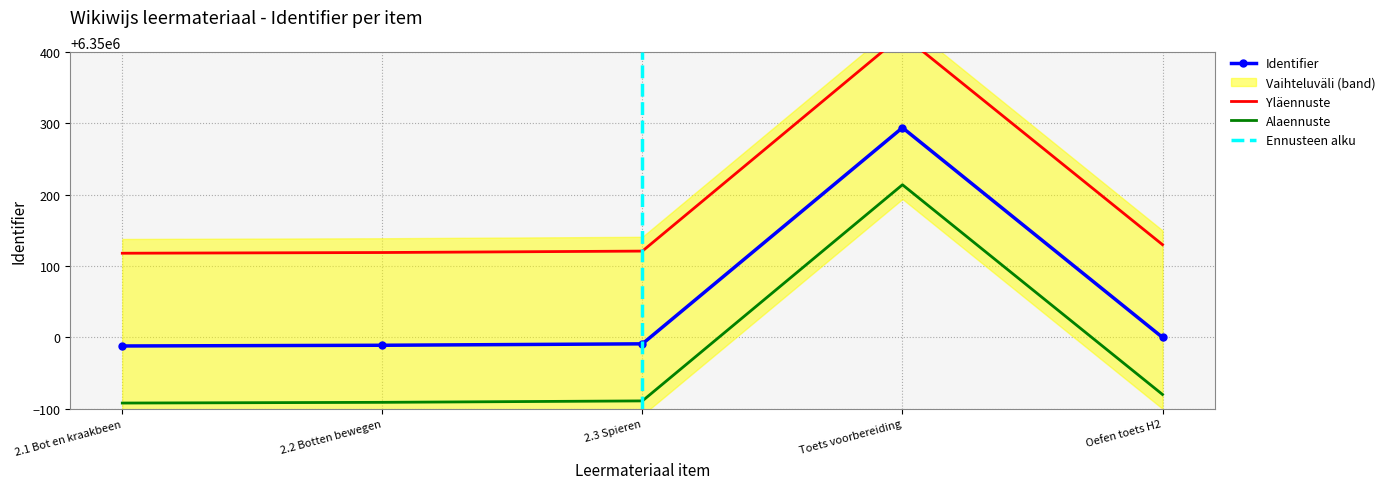

Approximately how many times larger is the value at Oefen toets H2 compared to 2.1 Bot en kraakbeen?

1.0